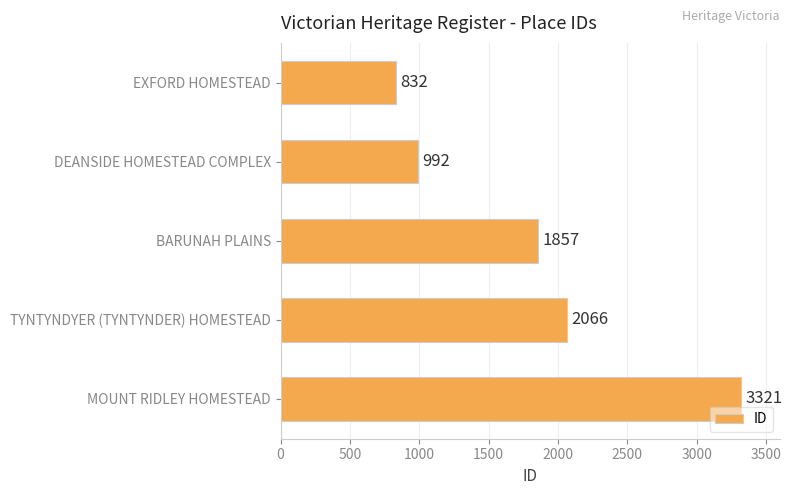

What is the sum of all values?

9068